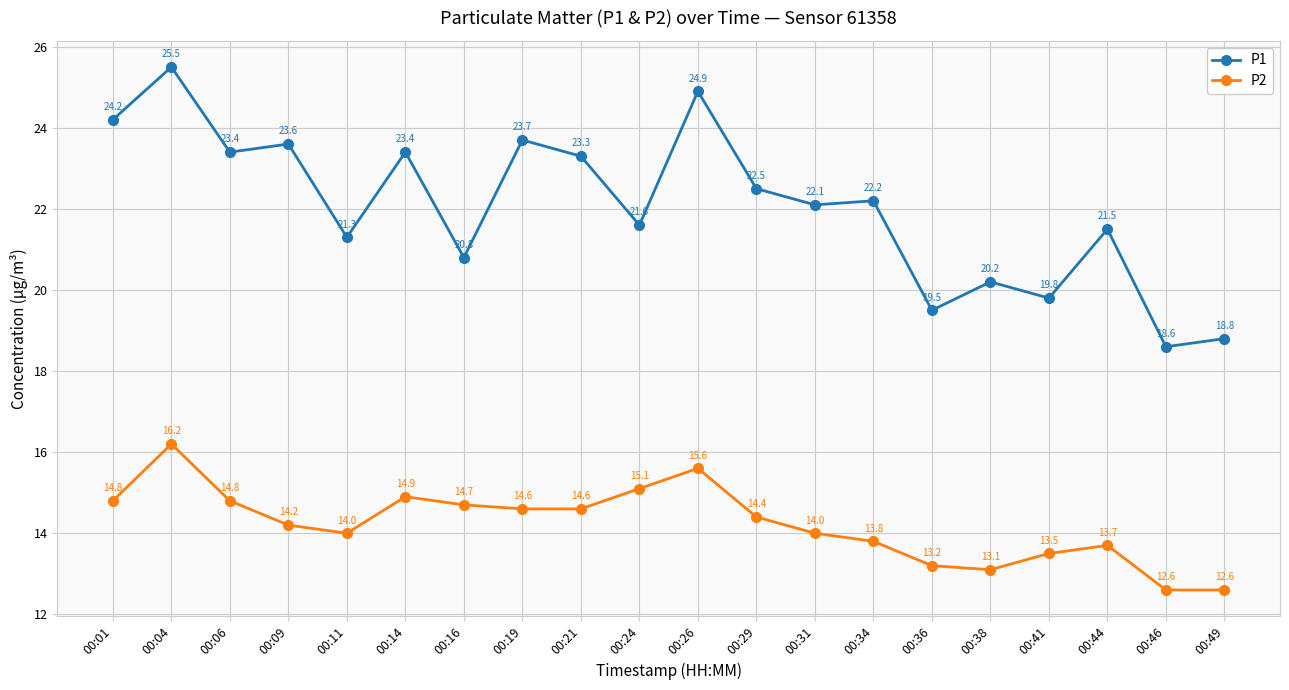

What are all the series names shown in the legend?

P1, P2